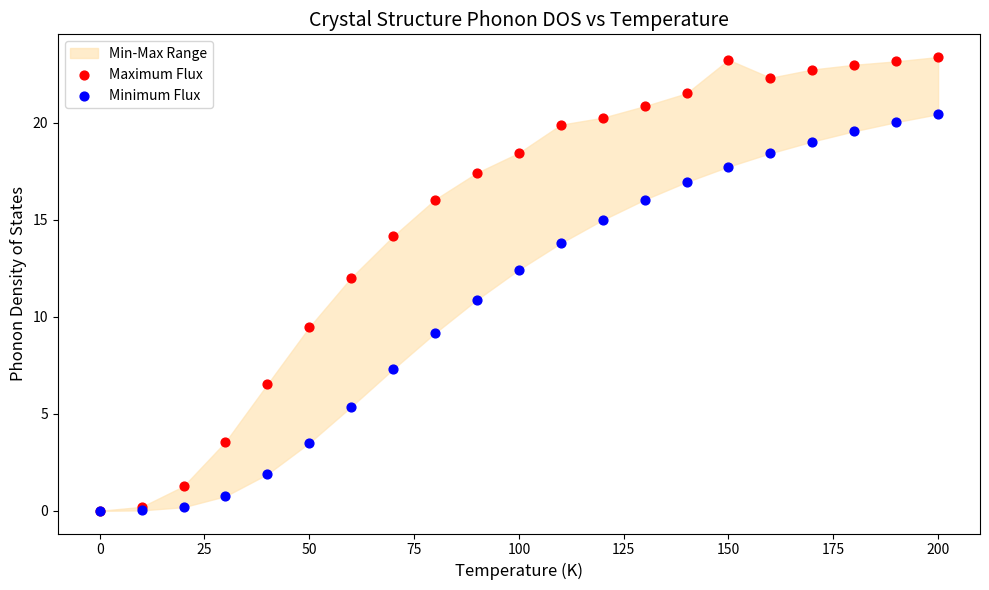

Which series reaches the maximum Y coordinate?

Maximum Flux